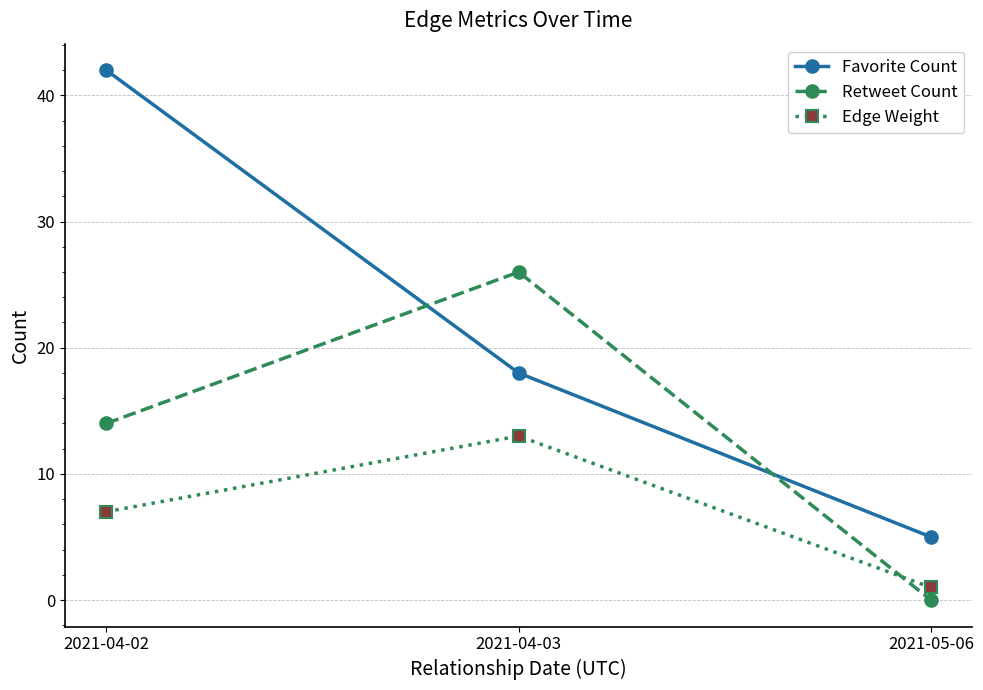

Where is Retweet Count nearest to the value 13?

2021-04-02